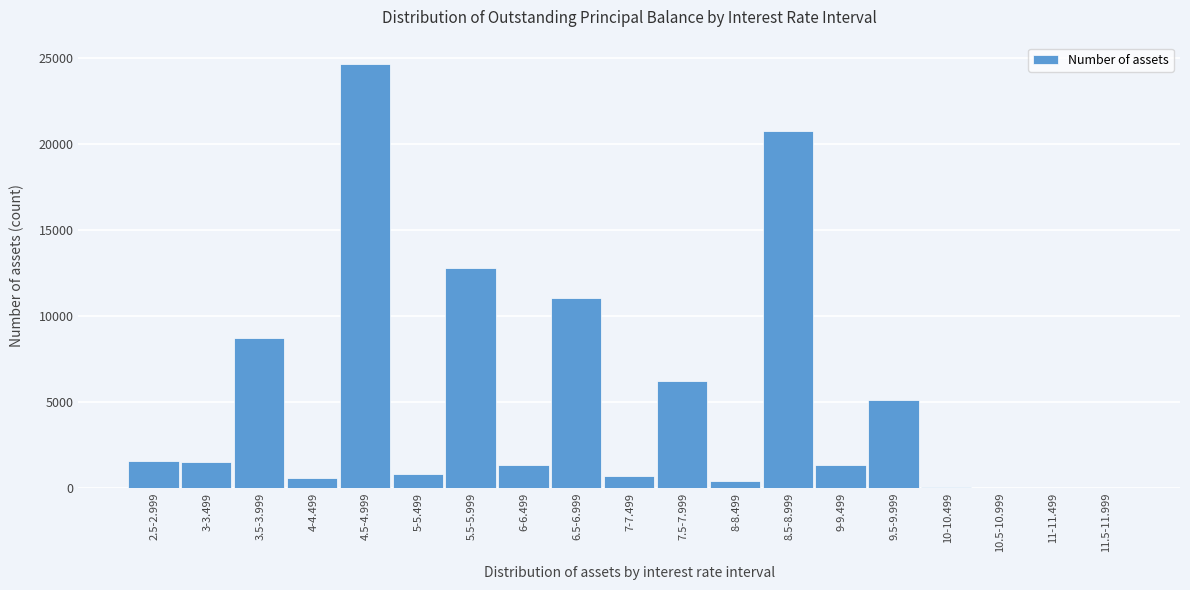

The value at 6-6.499 is 1332. True or false?

True